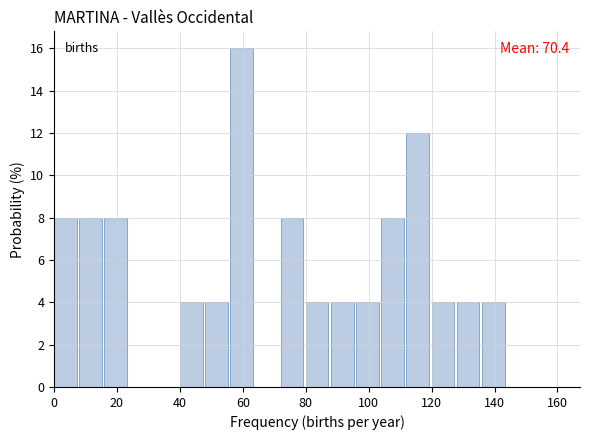

Over which range of the x-axis is the bar tallest?

56 to 64